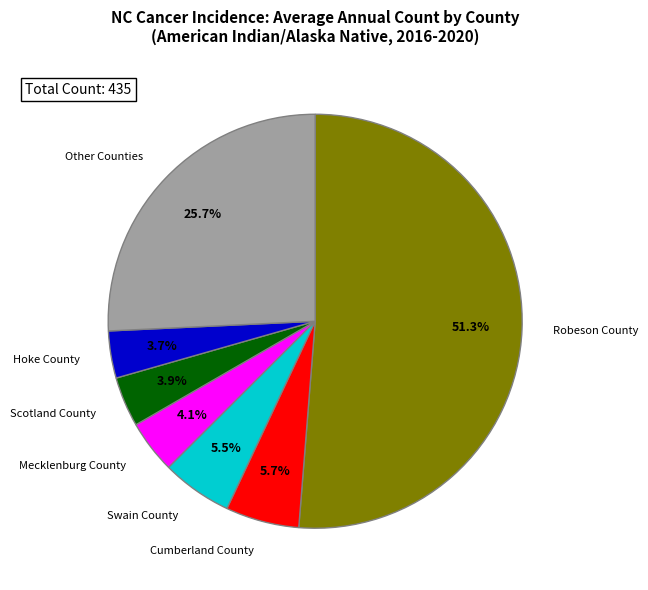

Is there a majority slice in this chart?

Yes